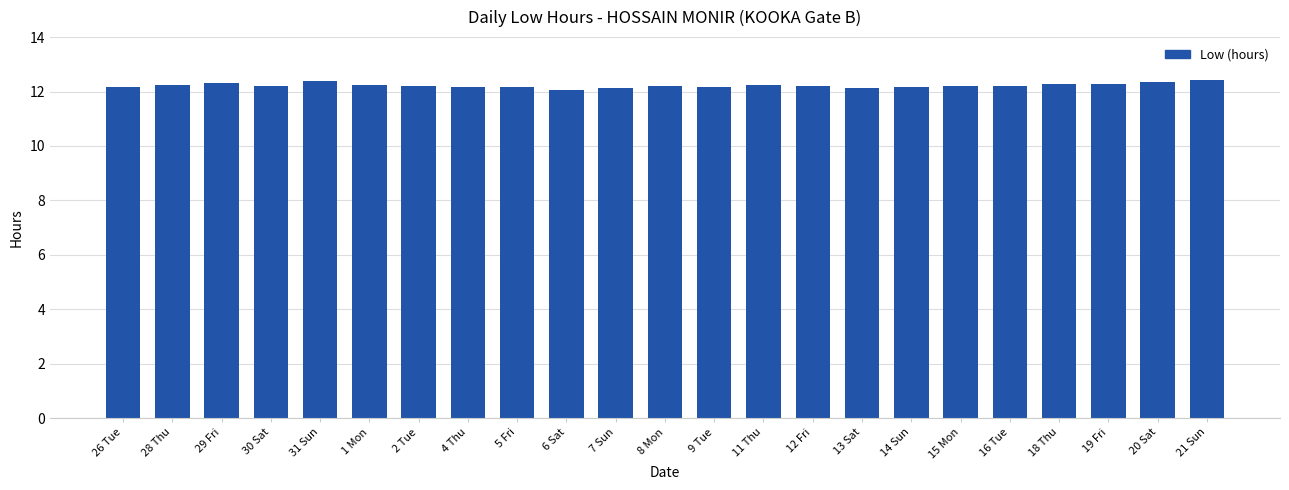

The value at 1 Mon is 16.2. True or false?

False